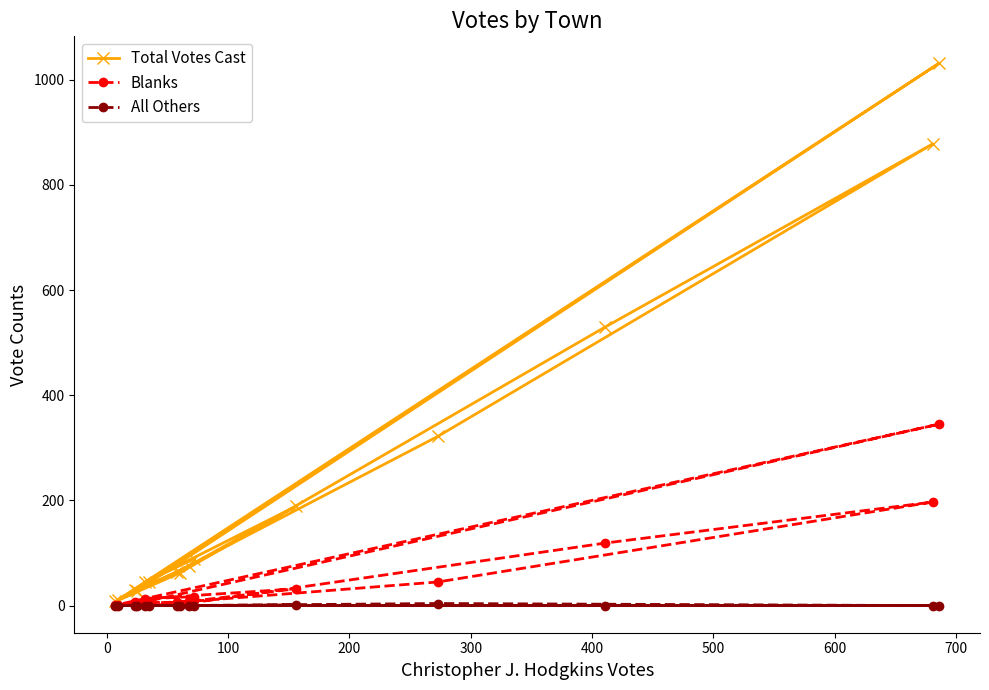

Which series has the widest spread of values?

Total Votes Cast